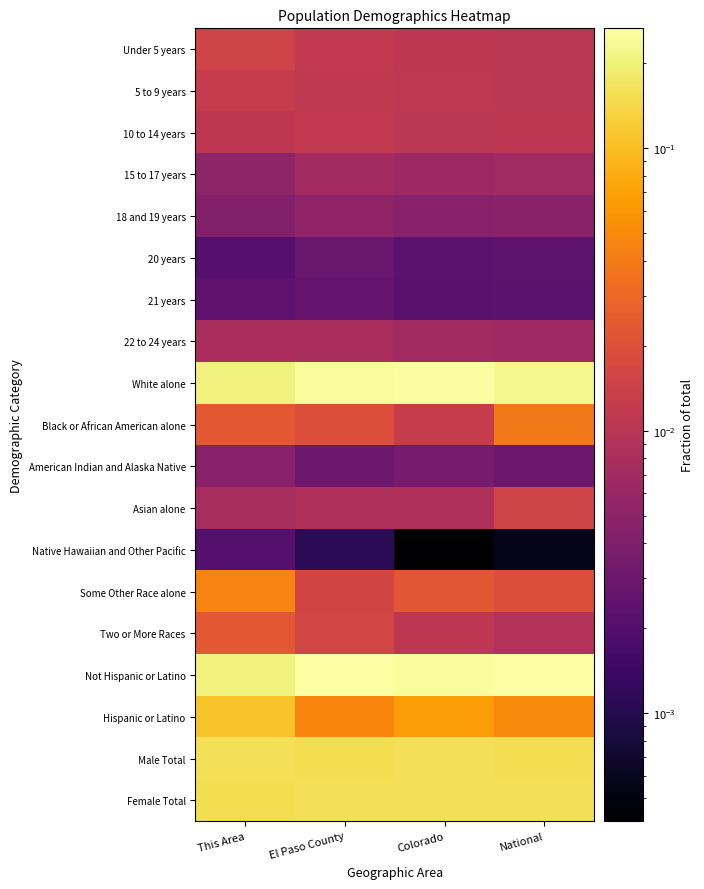

List the series in order of their peak value, lowest first.

Native Hawaiian and Other Pacific, 21 years, 20 years, American Indian and Alaska Native, 18 and 19 years, 15 to 17 years, 22 to 24 years, 10 to 14 years, 5 to 9 years, Asian alone, Under 5 years, Two or More Races, Black or African American alone, Some Other Race alone, Hispanic or Latino, Male Total, Female Total, White alone, Not Hispanic or Latino